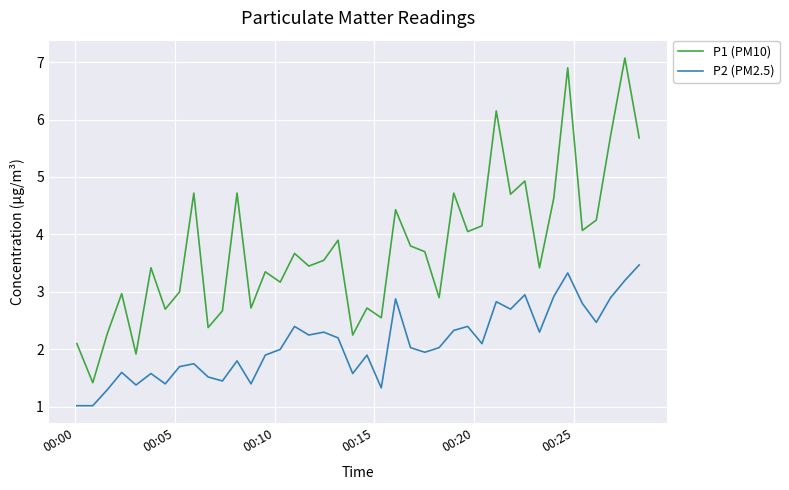

List the series in order of their peak value, lowest first.

P2 (PM2.5), P1 (PM10)